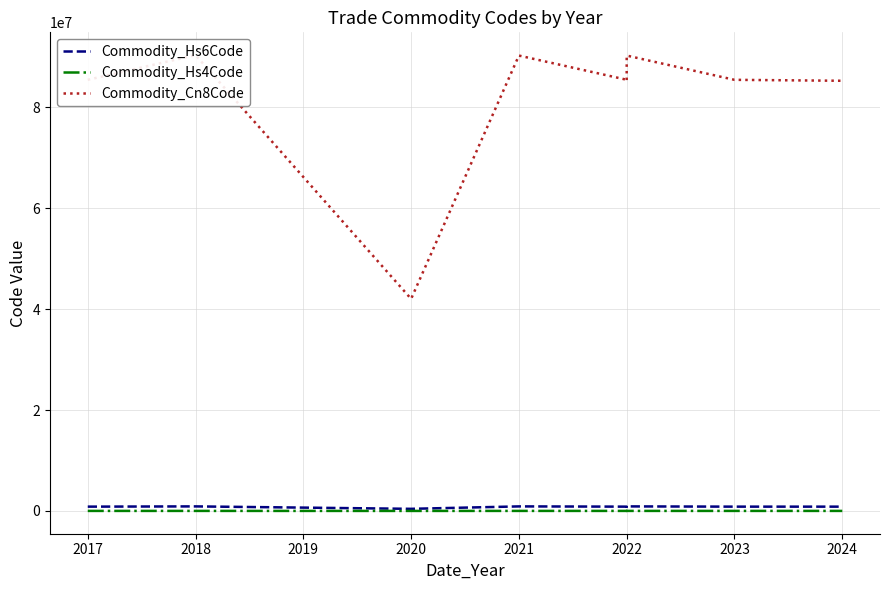

At 2024, list the series in order from largest to smallest.

Commodity_Cn8Code, Commodity_Hs6Code, Commodity_Hs4Code